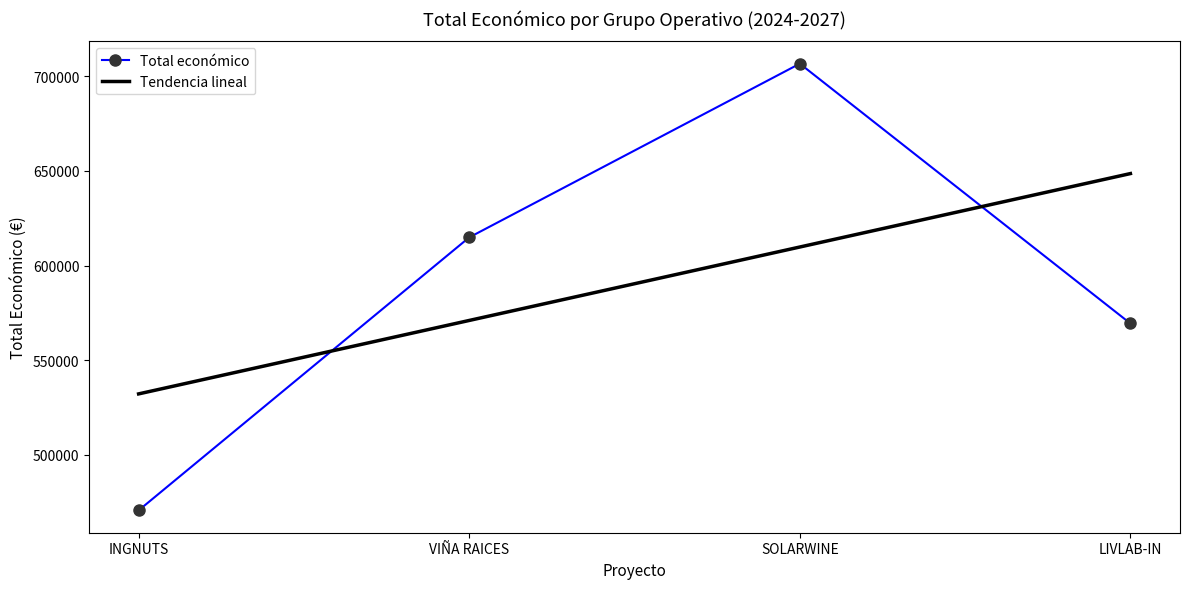

Where does the data first go above 614907?

SOLARWINE